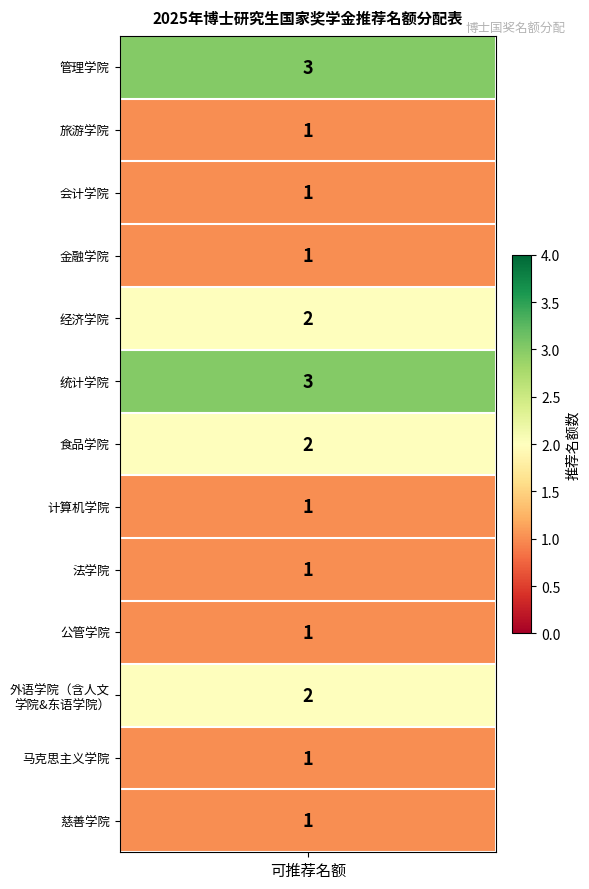

The chart shows a value of 1 at 3. True or false?

False